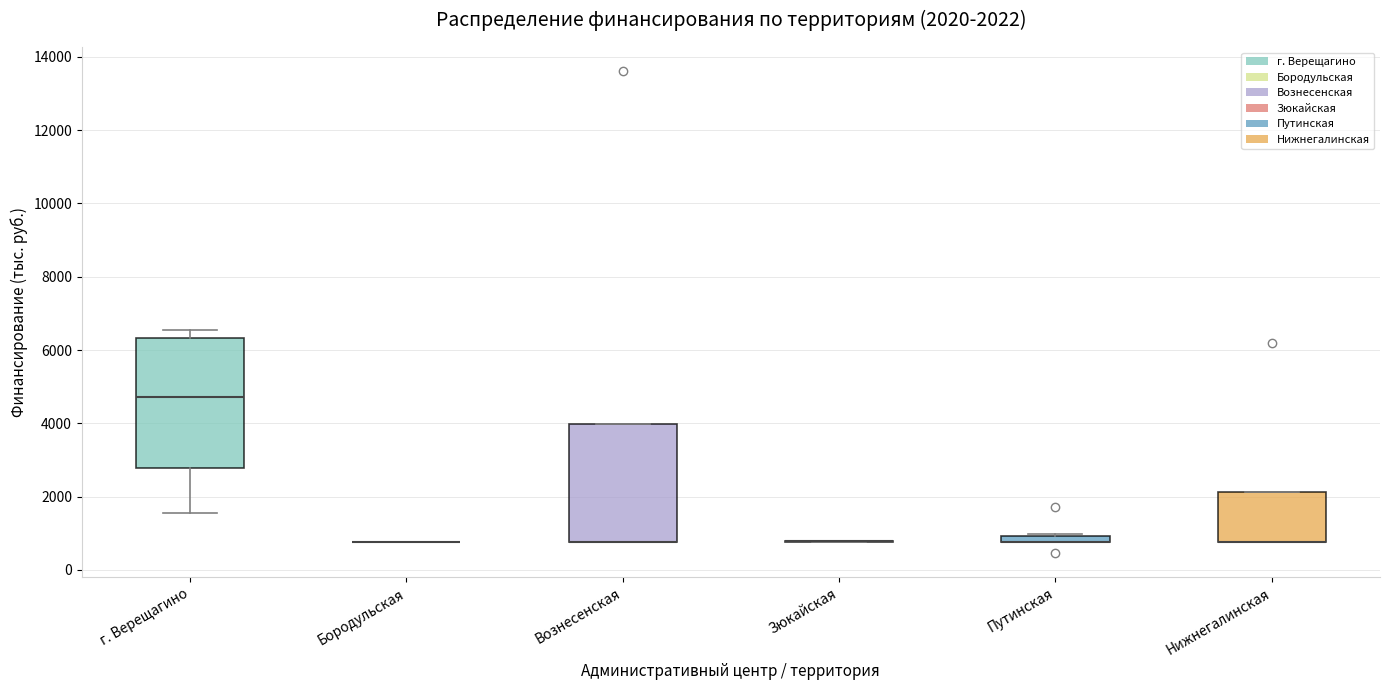

Comparing the boxes themselves (not the whiskers), which one is the tallest?

г. Верещагино